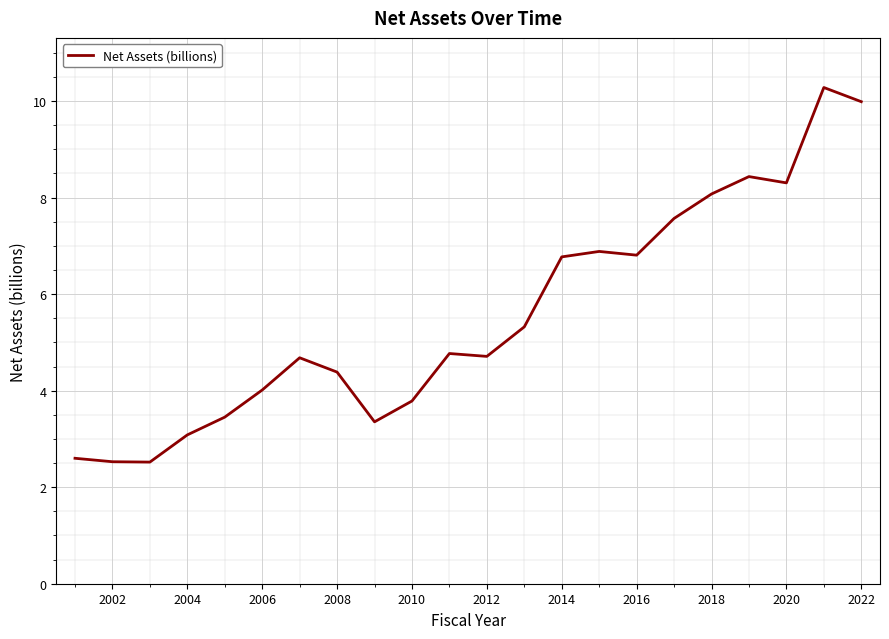

Reading left to right, transcribe all the data shown in this chart.

2.6	2.5	2.5	3.1	3.5	4.0	4.7	4.4	3.4	3.8	4.8	4.7	5.3	6.8	6.9	6.8	7.6	8.1	8.4	8.3	10.3	10.0